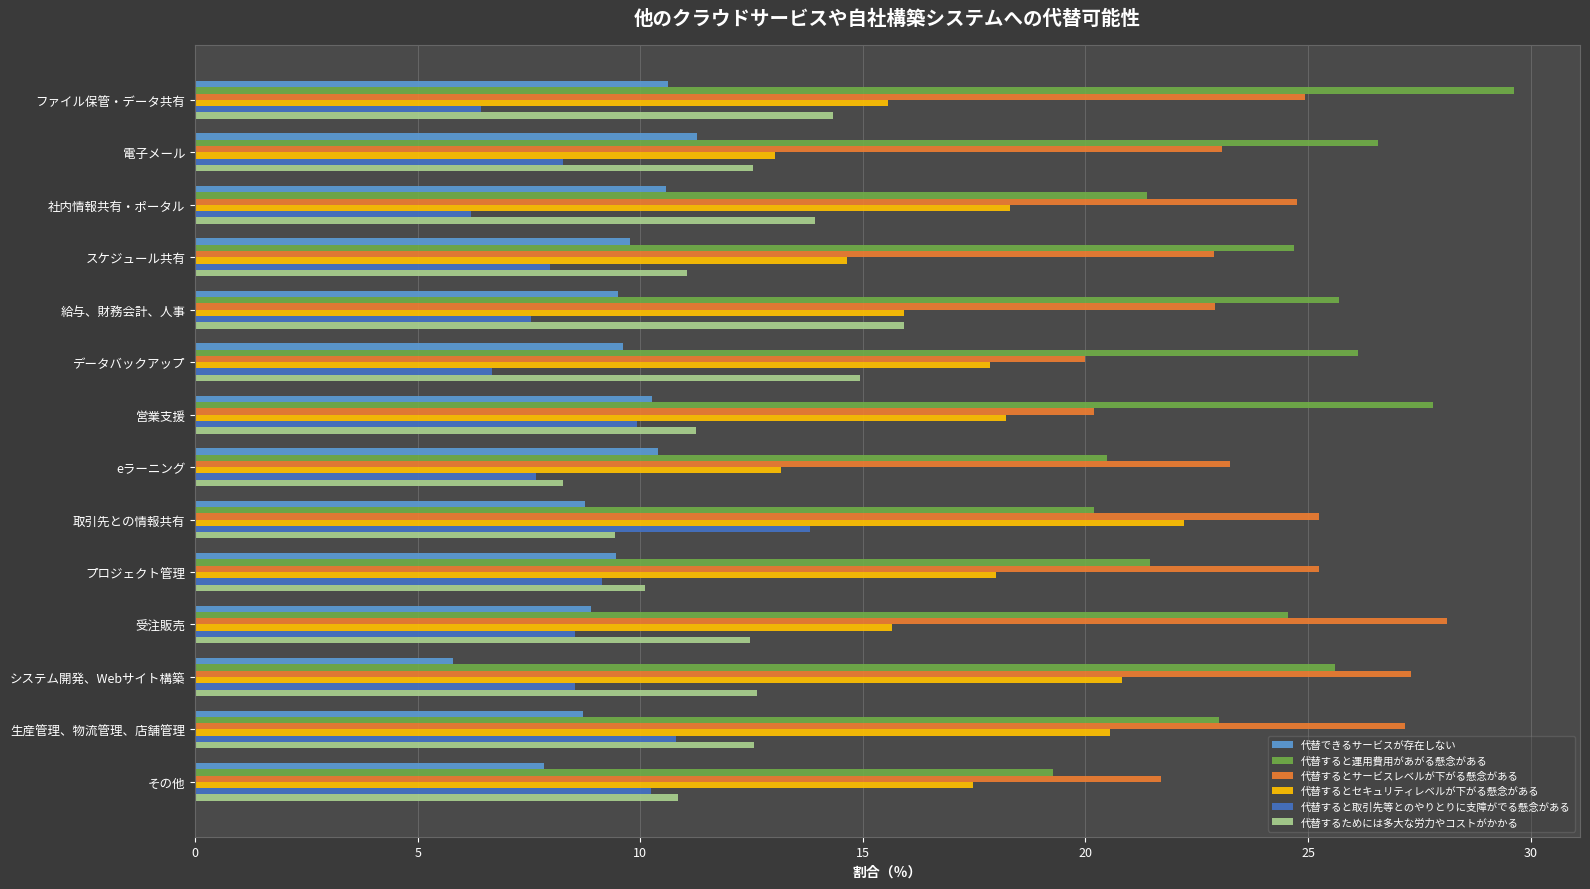

Rank the series by their maximum value, from highest to lowest.

代替すると運用費用があがる懸念がある, 代替するとサービスレベルが下がる懸念がある, 代替するとセキュリティレベルが下がる懸念がある, 代替するためには多大な労力やコストがかかる, 代替すると取引先等とのやりとりに支障がでる懸念がある, 代替できるサービスが存在しない